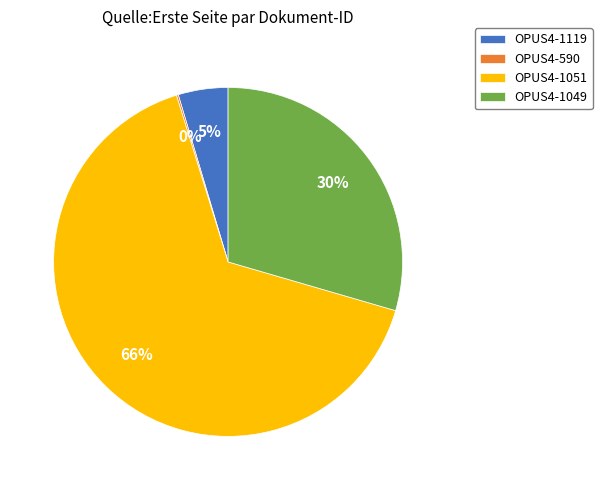

Approximately how many times larger is the value at OPUS4-1119 compared to OPUS4-1049?

0.2